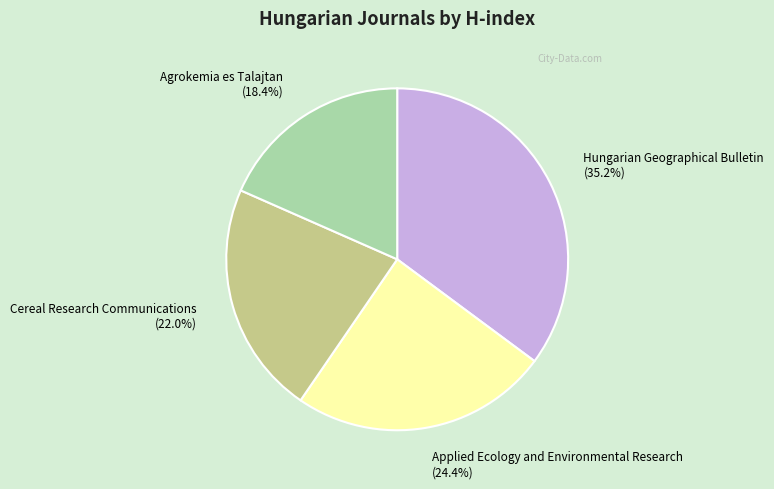

To the nearest percent, what is the average slice percentage?

25%